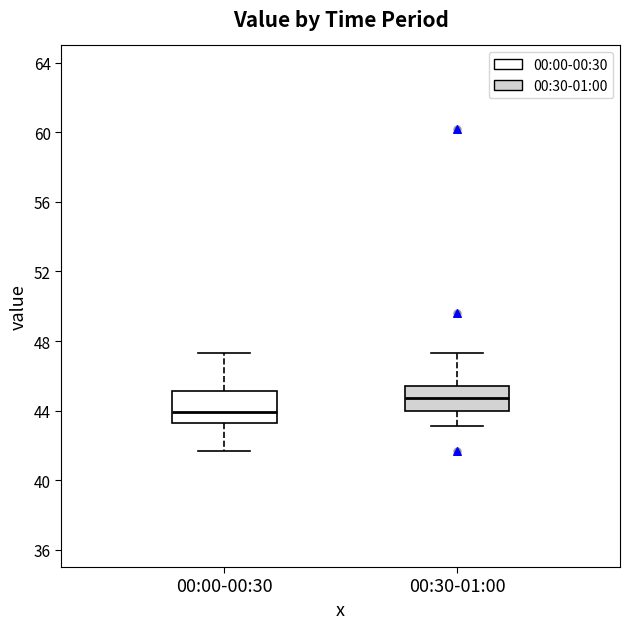

Where is the lower edge of the box for 00:30-01:00 on the y-axis? The values are not printed on the chart, so give them approximately, as read against the axis.

44.0